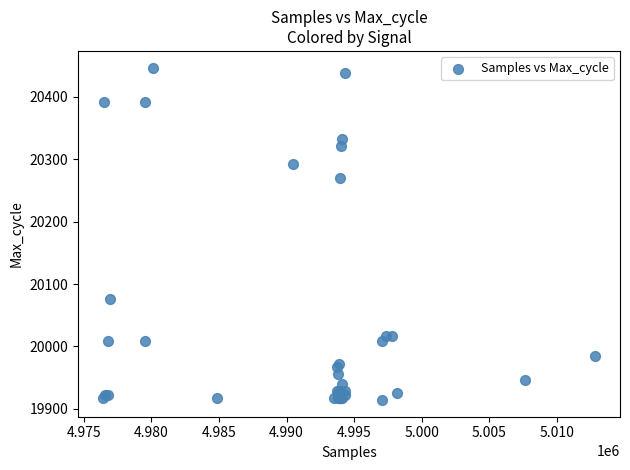

What Y value in the scatter plot is closest to 20180?

20270